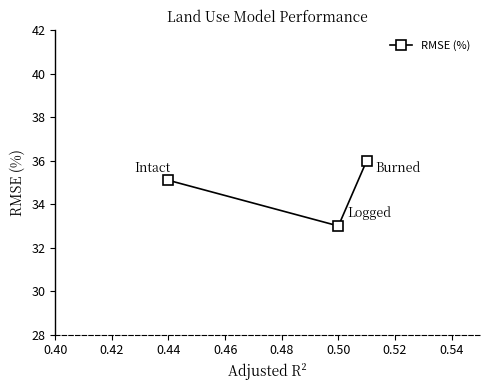

Count the values in the range 33 to 36.

3